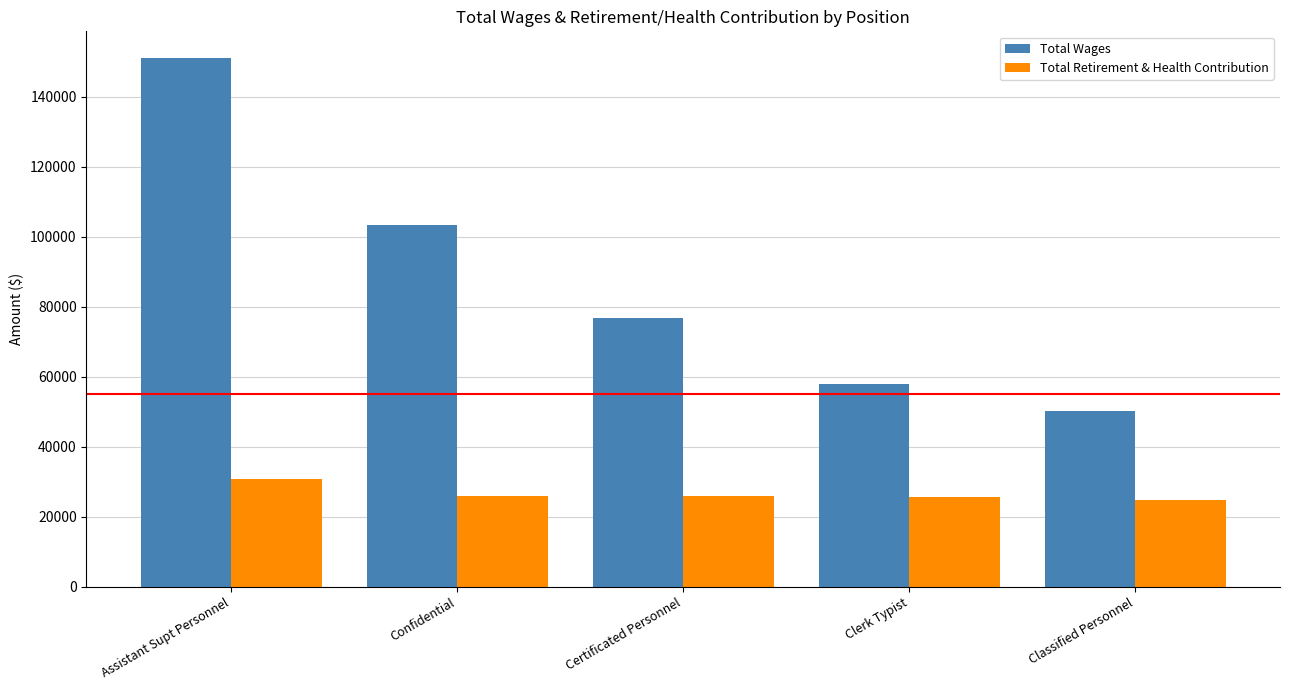

What is the maximum value for Total Wages?

151191